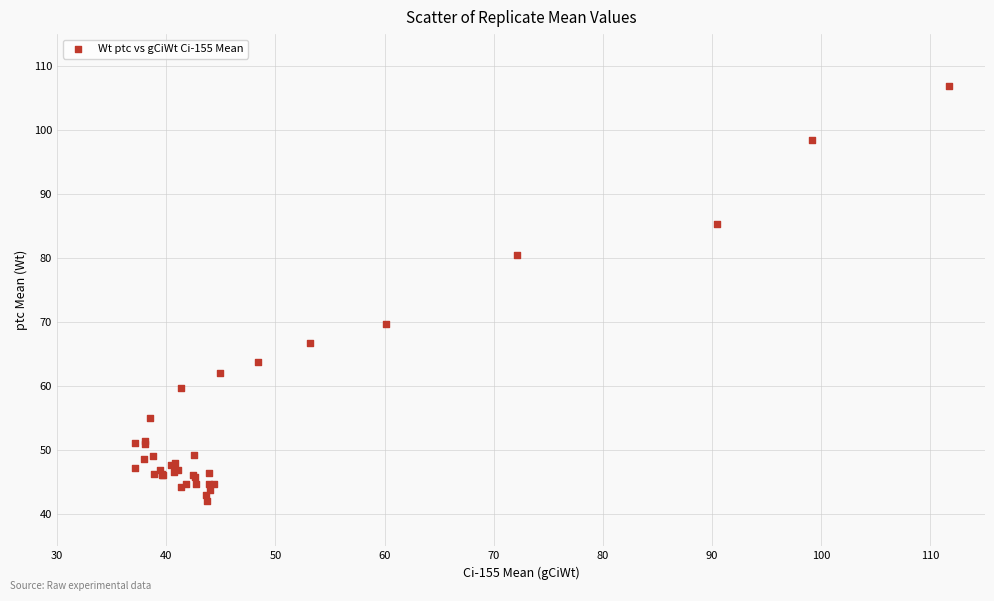

What Y value in the scatter plot is closest to 74?

69.8